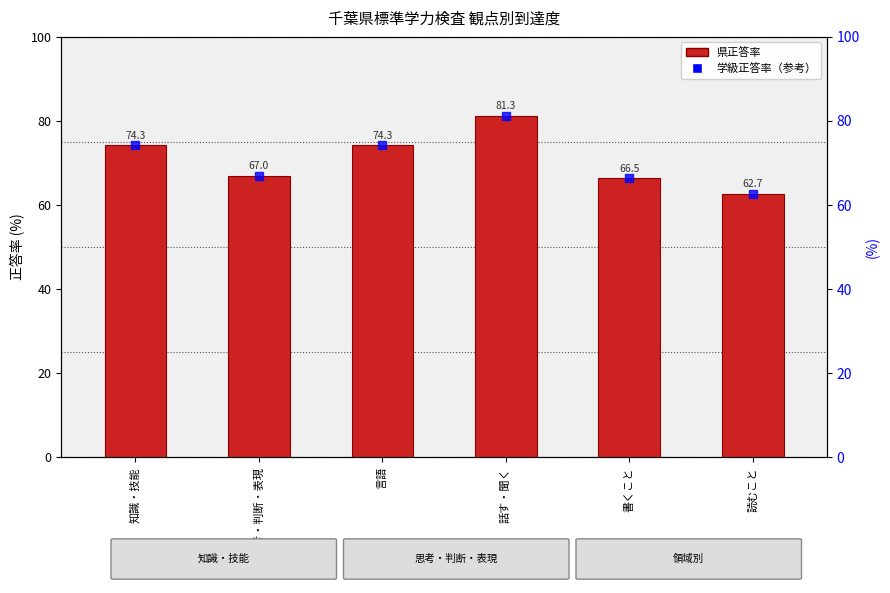

Is the value of 学級正答率（参考） at 思考・判断・表現 greater than the value of 県正答率 at 書くこと?

Yes